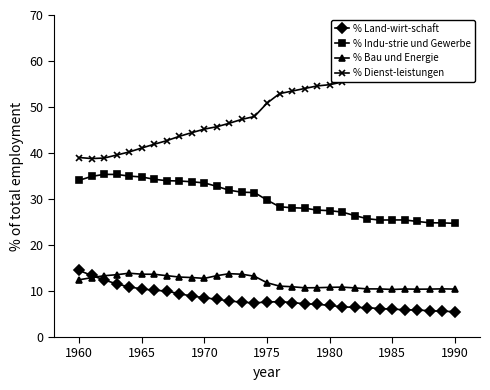

True or false: % Indu-strie und Gewerbe and % Land-wirt-schaft intersect in this chart.

False